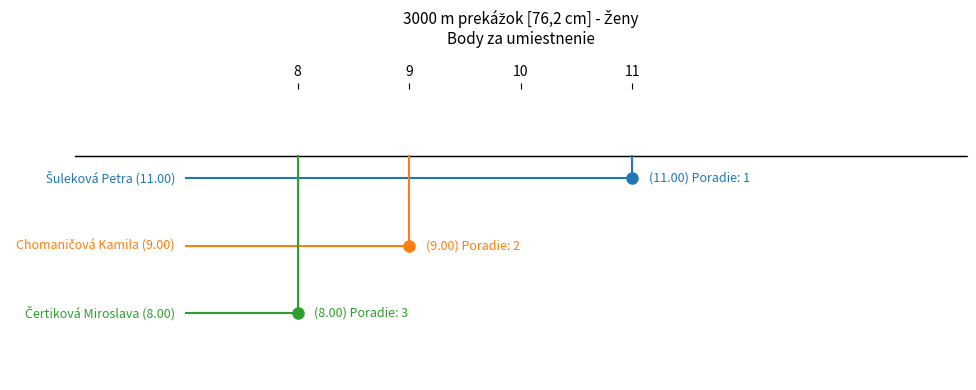

Which series has the widest spread of values?

Šuleková Petra